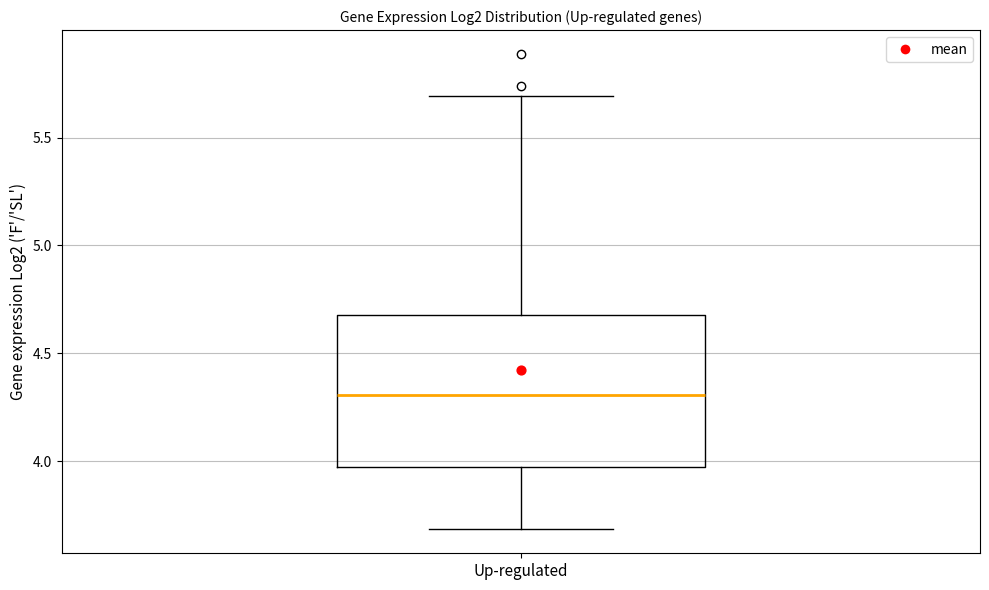

Where is the lower edge of the box for Up-regulated on the y-axis? The values are not printed on the chart, so give them approximately, as read against the axis.

3.95